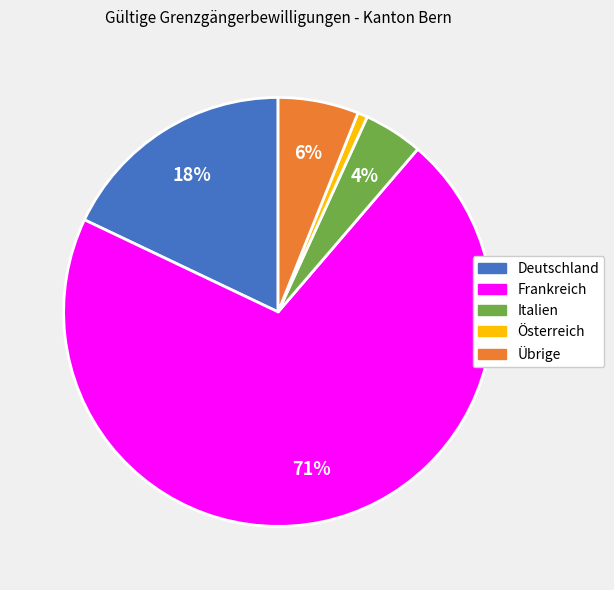

To the nearest percent, what is the difference between the largest and smallest slice percentages?

70%